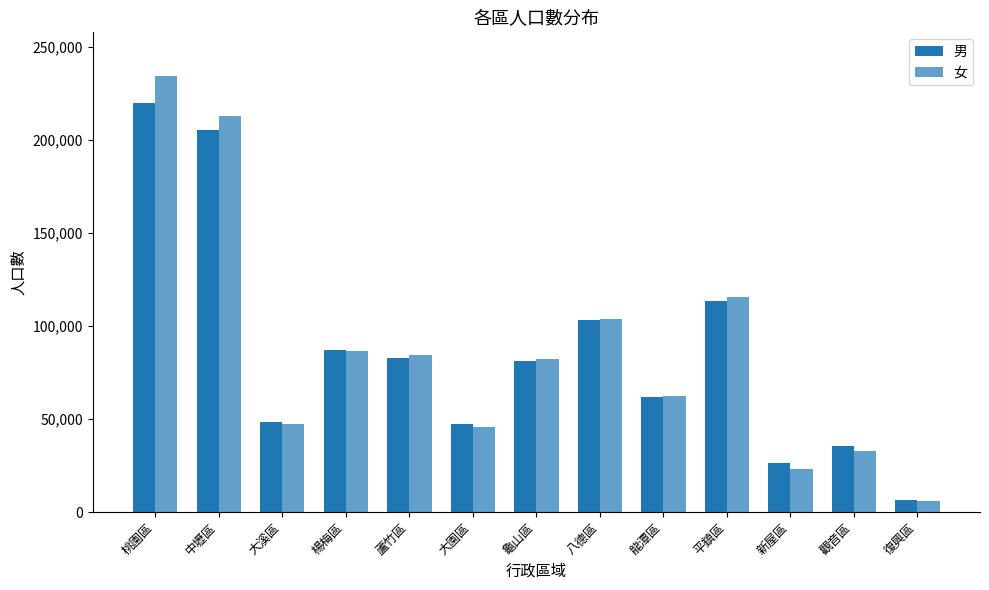

What is the sum of all 男 values?

1118287